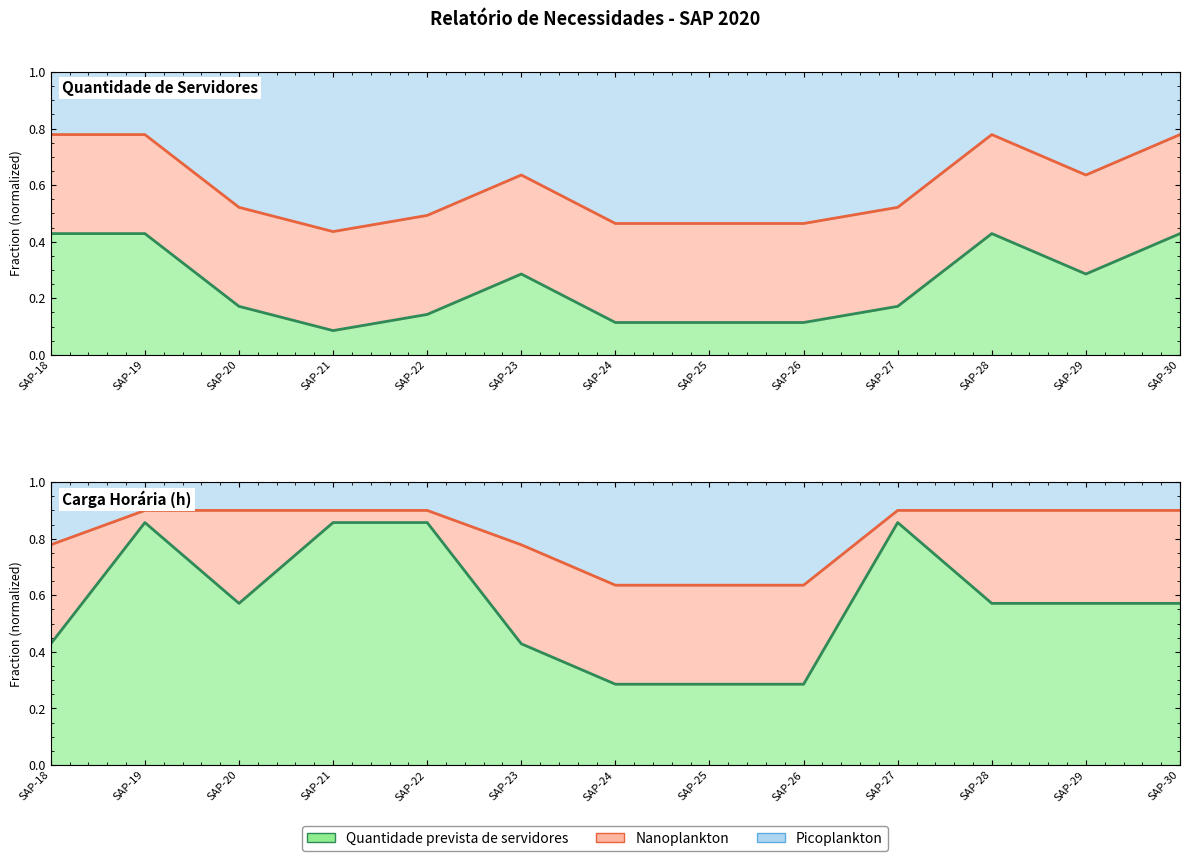

What is the value of the Carga horária individual prevista point at the 4th from the left?

0.9